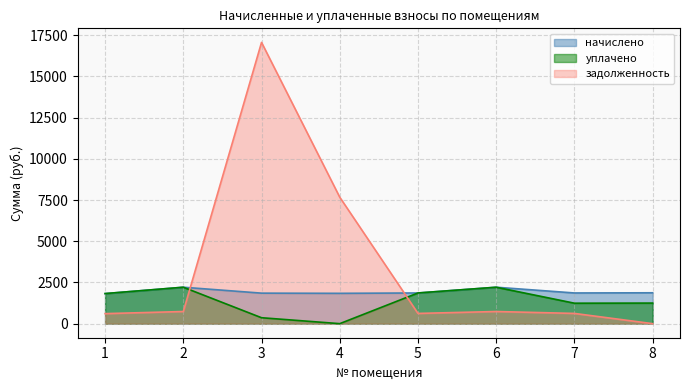

Where does the задолженность series first go above 736?

2